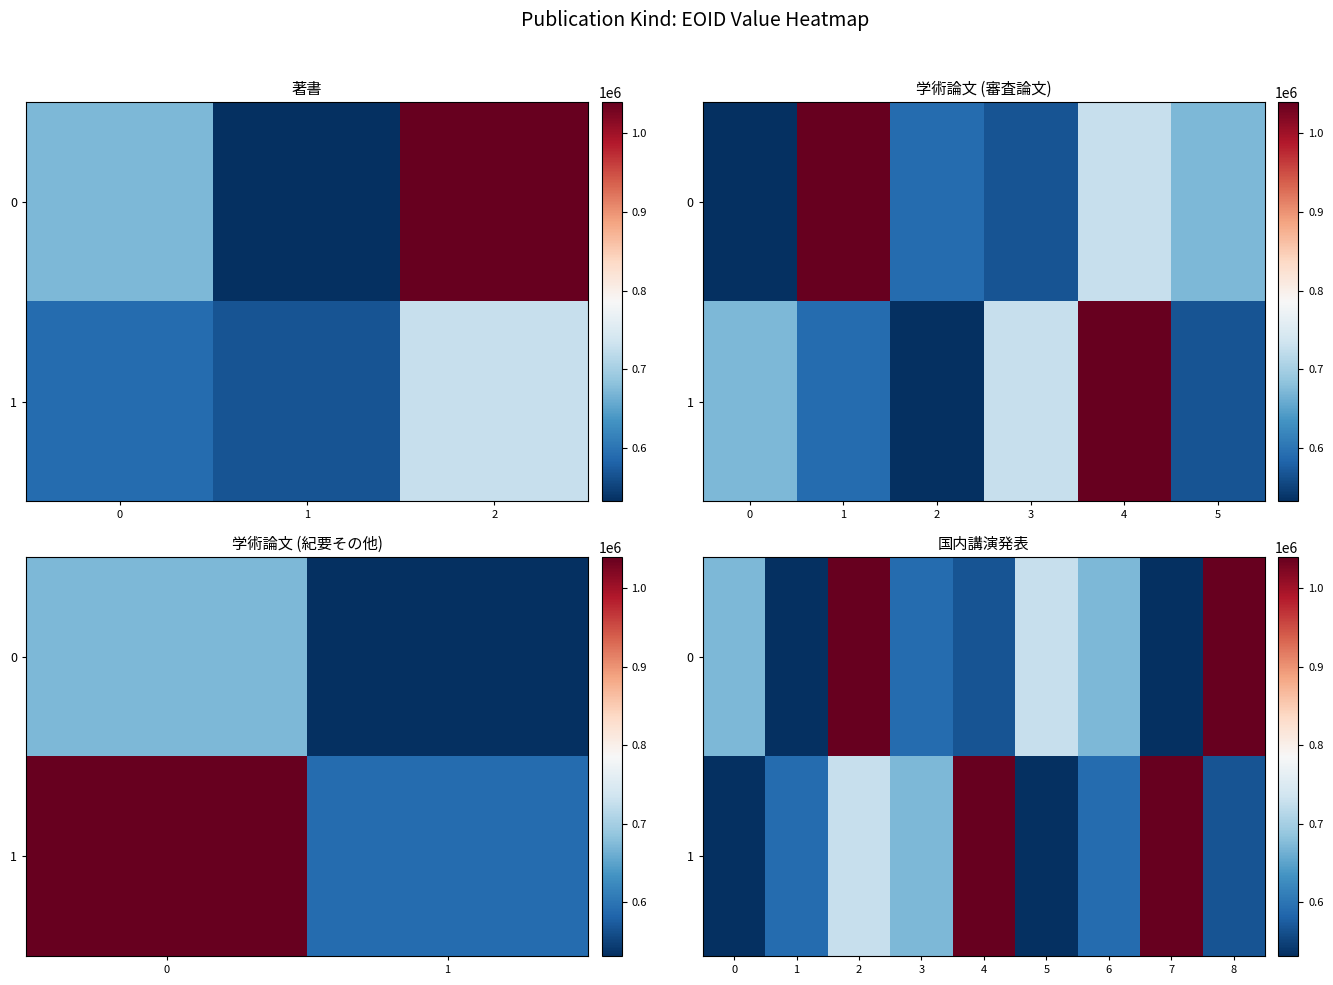

What is the difference between the second highest and minimum values in the 1 series?

507618